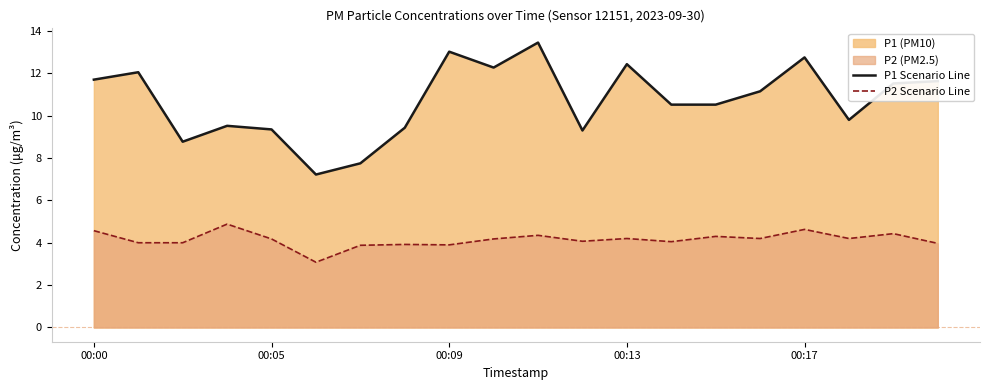

Is the value of P2 Scenario Line at 17 greater than the value of P1 Scenario Line at 9?

No